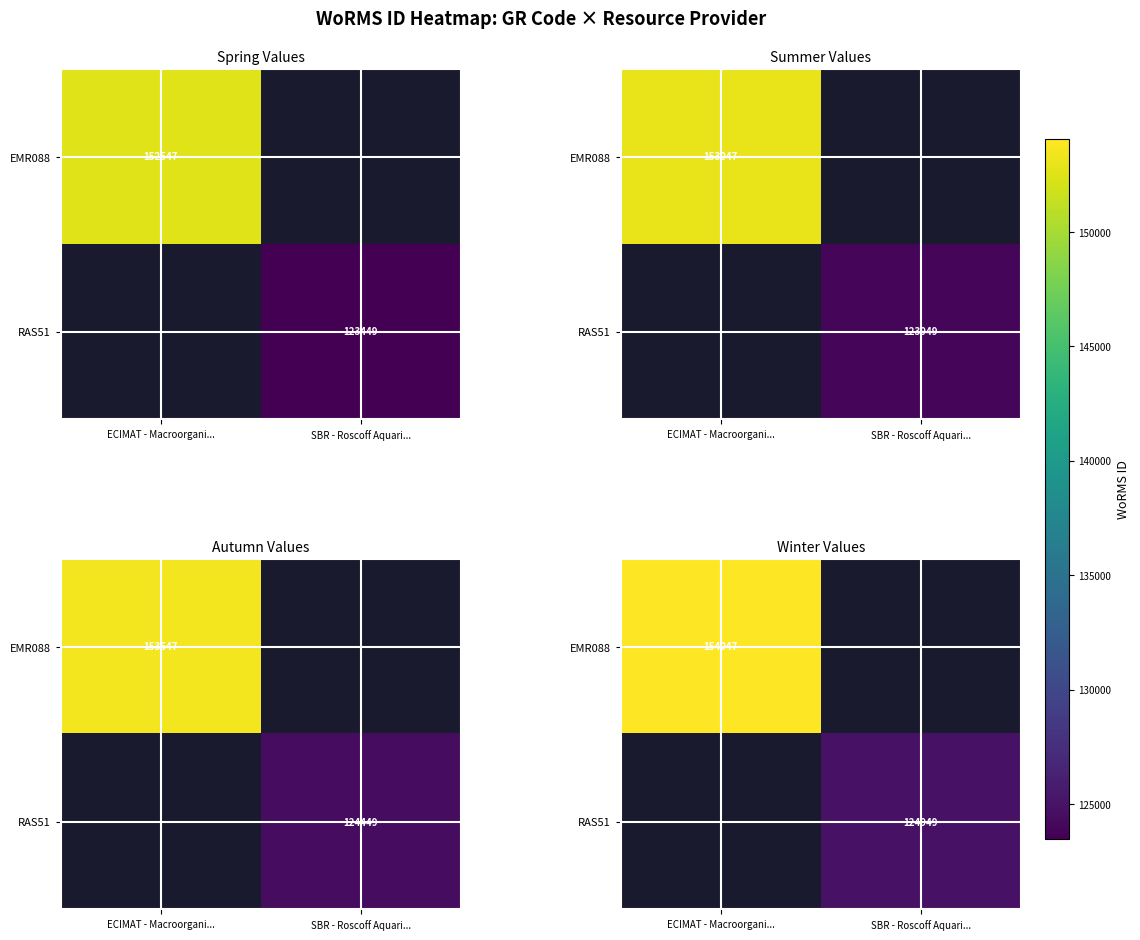

Rank the series by their maximum value, from highest to lowest.

EMR088, RAS51